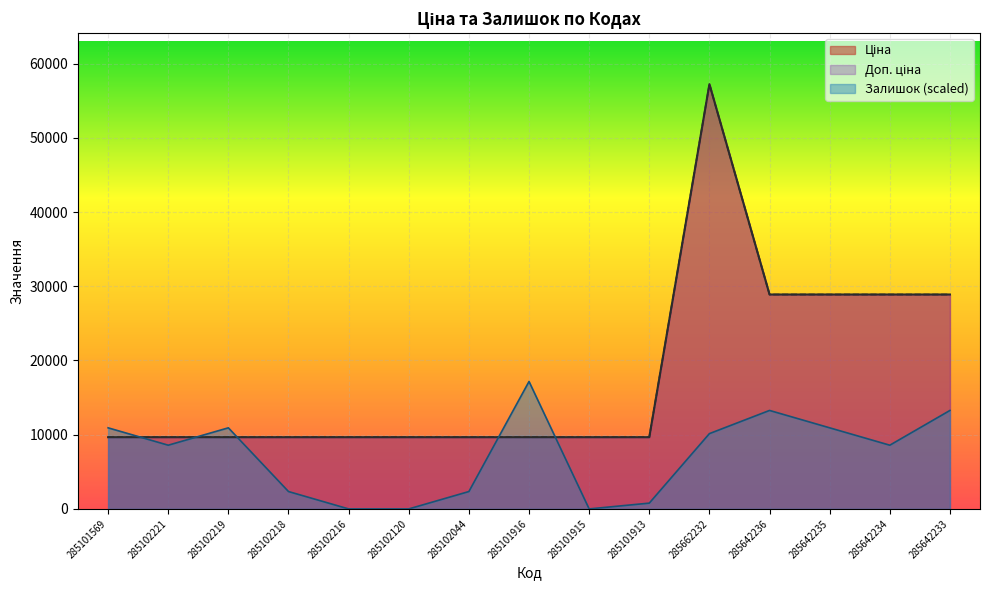

True or false: Залишок and Ціна intersect in this chart.

True